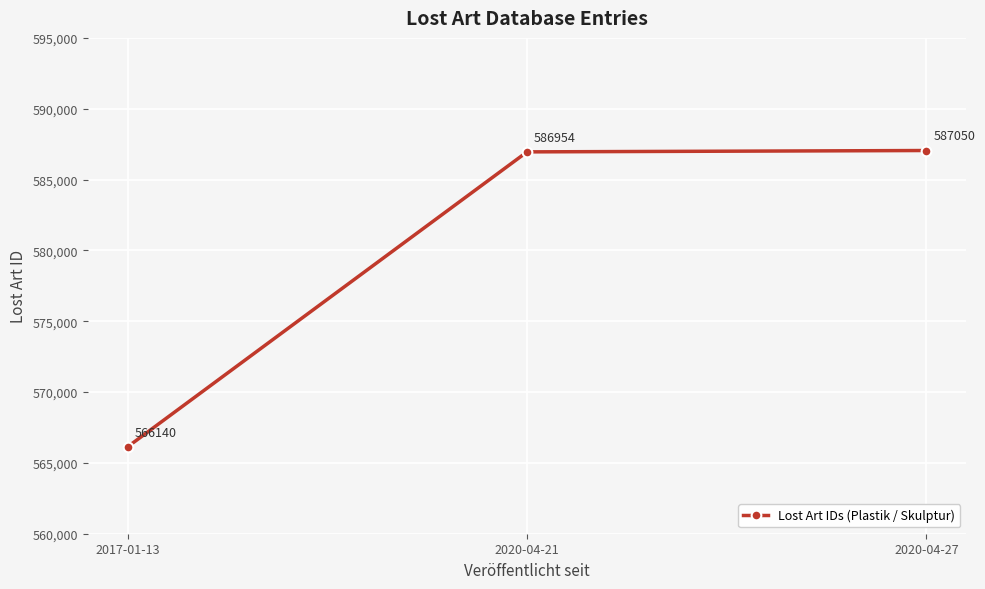

How many series are shown in this chart?

1